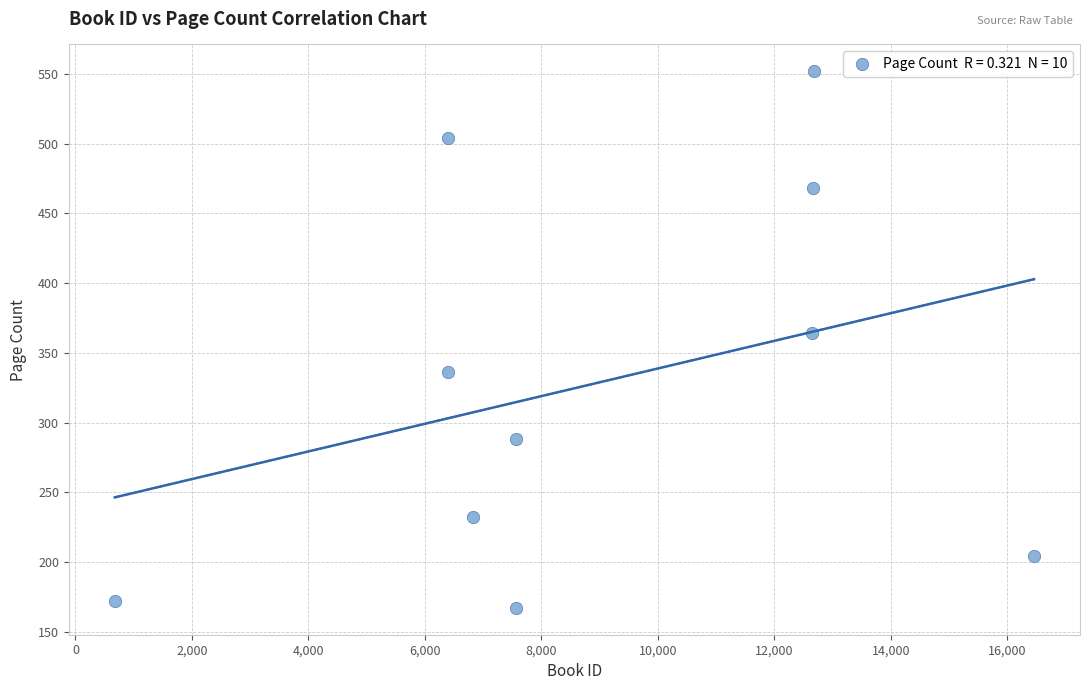

What is the average X value?

8987